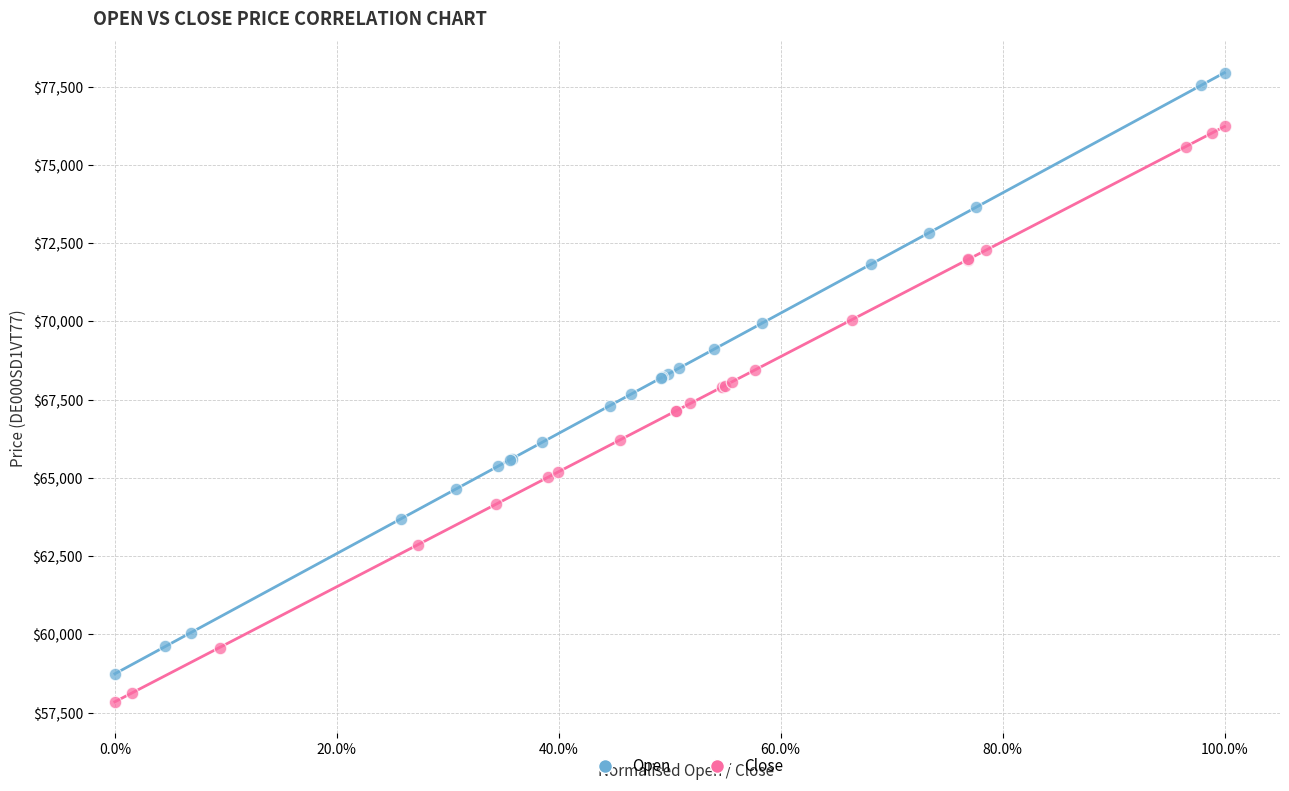

Which series reaches the maximum Y coordinate?

Open